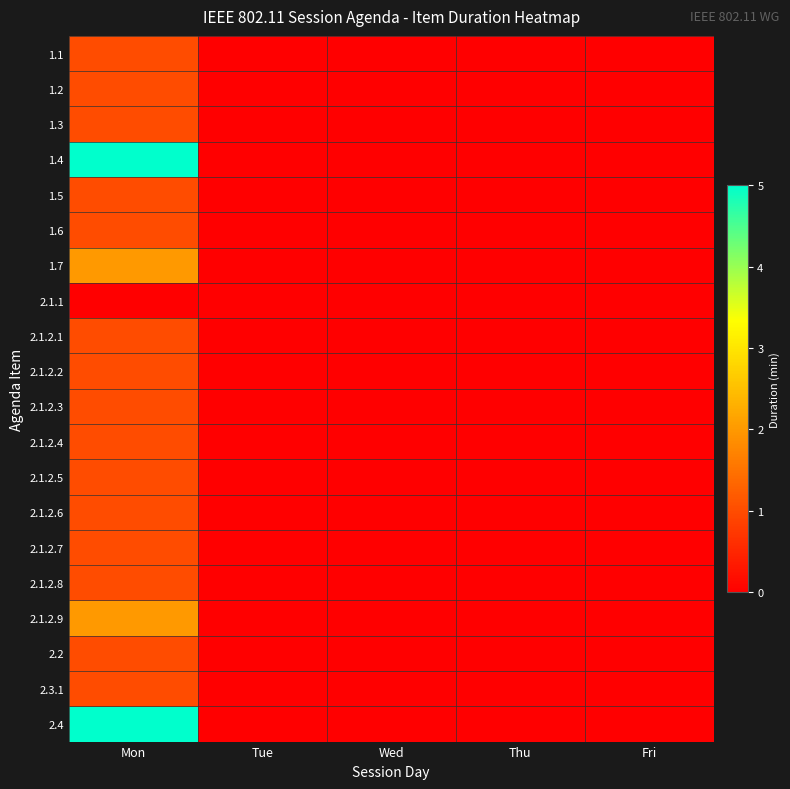

Reading left to right, list all the values displayed in this chart.

1.1: Mon=1	Tue=0	Wed=0	Thu=0	Fri=0
1.2: Mon=1	Tue=0	Wed=0	Thu=0	Fri=0
1.3: Mon=1	Tue=0	Wed=0	Thu=0	Fri=0
1.4: Mon=5	Tue=0	Wed=0	Thu=0	Fri=0
1.5: Mon=1	Tue=0	Wed=0	Thu=0	Fri=0
1.6: Mon=1	Tue=0	Wed=0	Thu=0	Fri=0
1.7: Mon=2	Tue=0	Wed=0	Thu=0	Fri=0
2.1.1: Mon=0	Tue=0	Wed=0	Thu=0	Fri=0
2.1.2.1: Mon=1	Tue=0	Wed=0	Thu=0	Fri=0
2.1.2.2: Mon=1	Tue=0	Wed=0	Thu=0	Fri=0
2.1.2.3: Mon=1	Tue=0	Wed=0	Thu=0	Fri=0
2.1.2.4: Mon=1	Tue=0	Wed=0	Thu=0	Fri=0
2.1.2.5: Mon=1	Tue=0	Wed=0	Thu=0	Fri=0
2.1.2.6: Mon=1	Tue=0	Wed=0	Thu=0	Fri=0
2.1.2.7: Mon=1	Tue=0	Wed=0	Thu=0	Fri=0
2.1.2.8: Mon=1	Tue=0	Wed=0	Thu=0	Fri=0
2.1.2.9: Mon=2	Tue=0	Wed=0	Thu=0	Fri=0
2.2: Mon=1	Tue=0	Wed=0	Thu=0	Fri=0
2.3.1: Mon=1	Tue=0	Wed=0	Thu=0	Fri=0
2.4: Mon=5	Tue=0	Wed=0	Thu=0	Fri=0